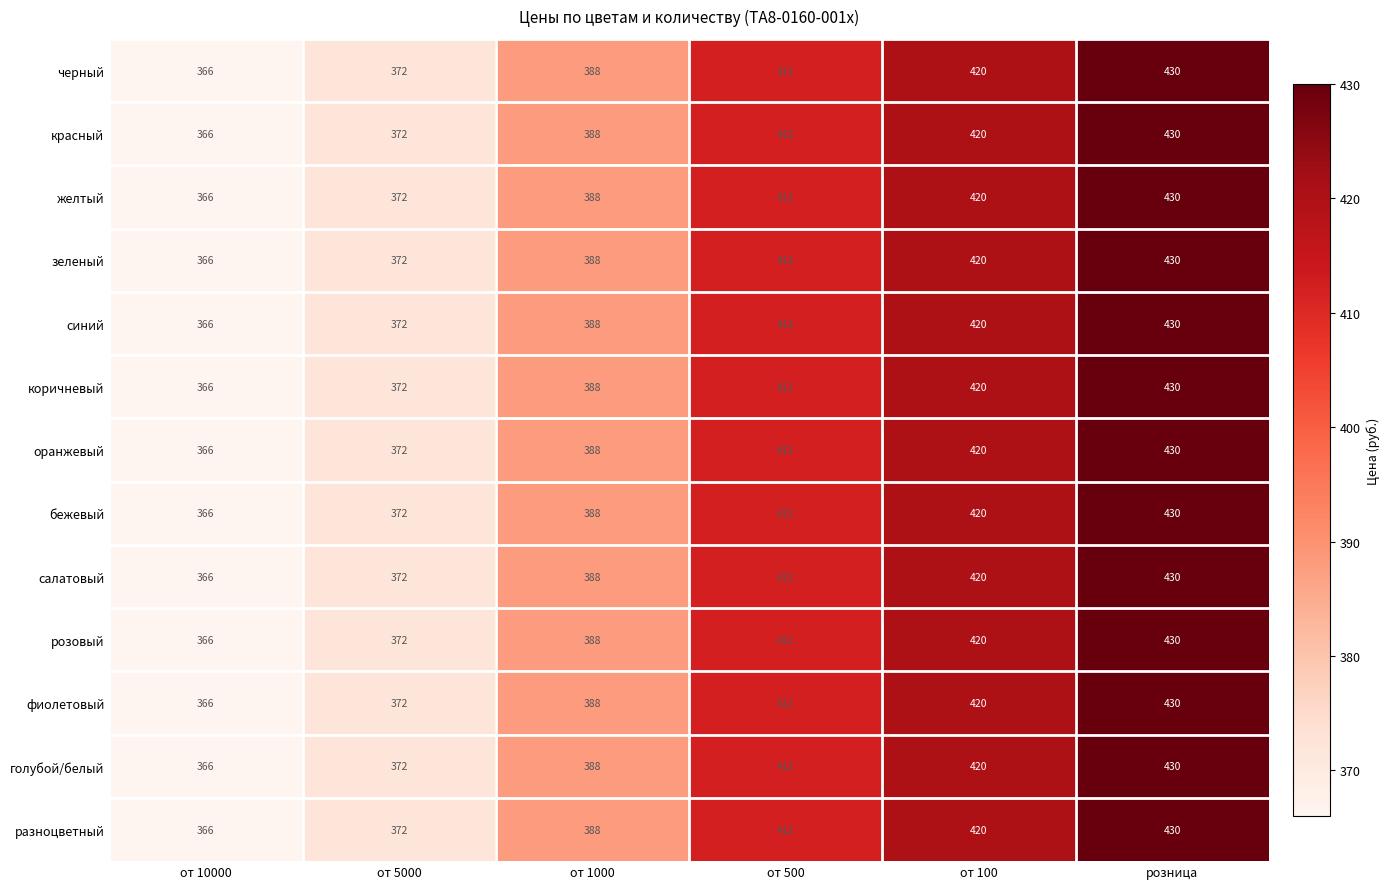

At which label does желтый reach its minimum?

от 10000